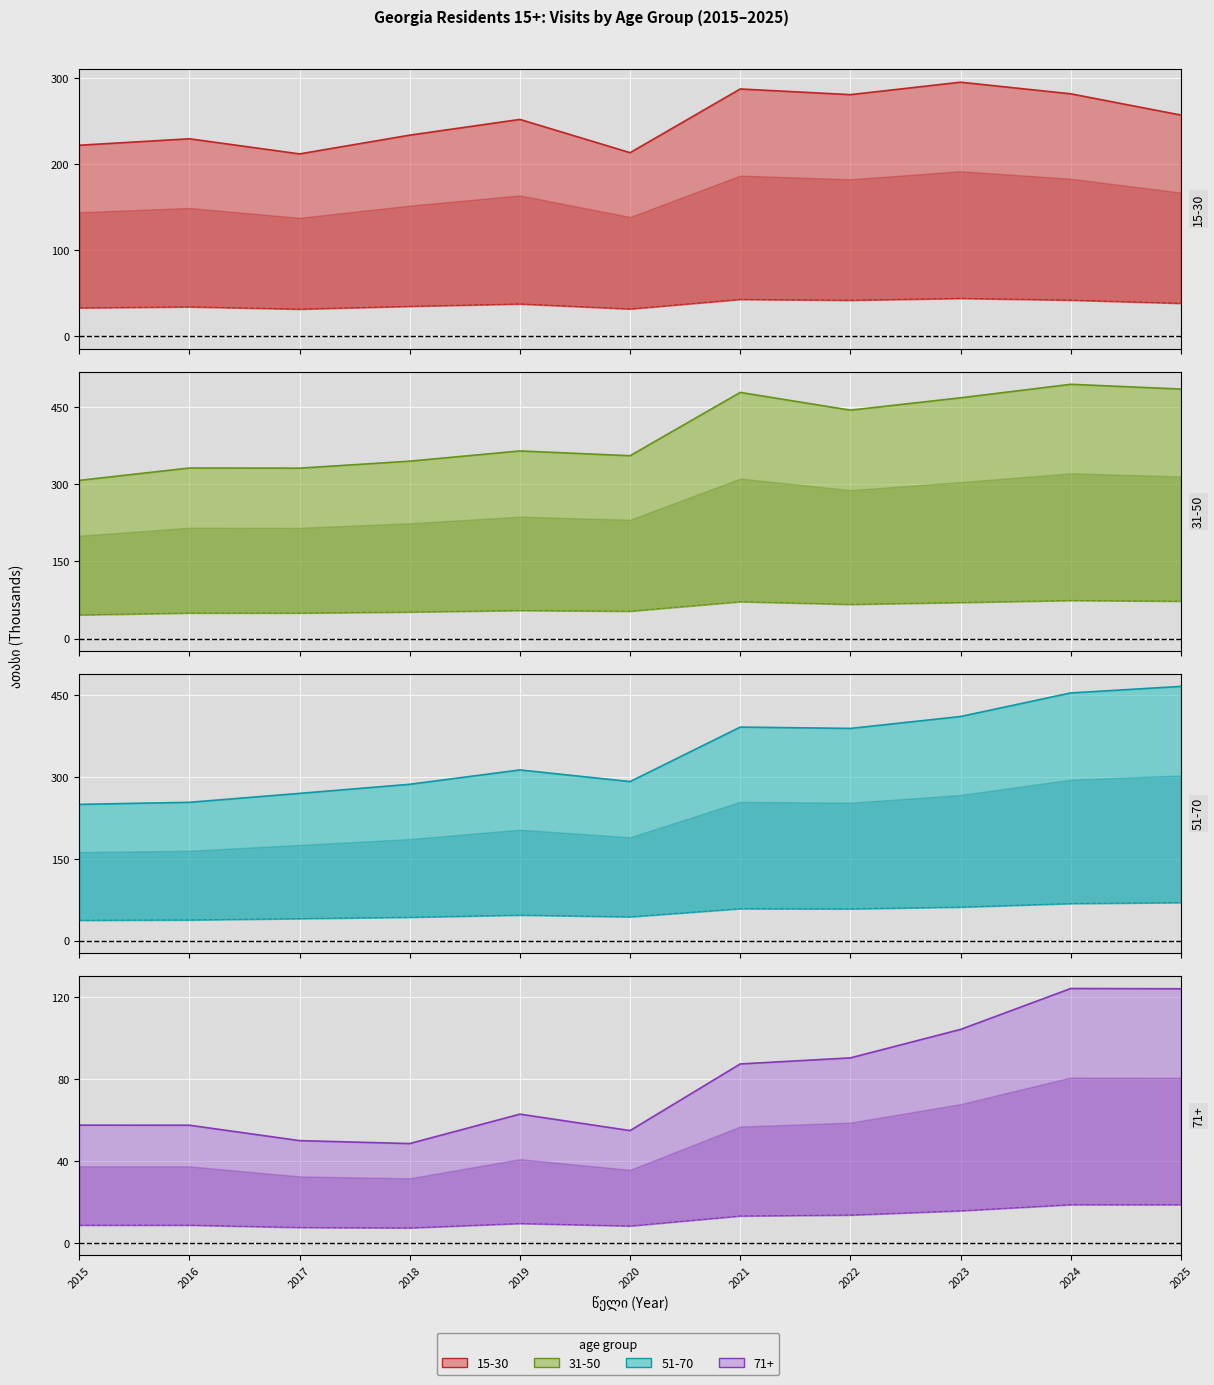

What is the sum of the 31-50 values at 2020 and 2025?

839.8